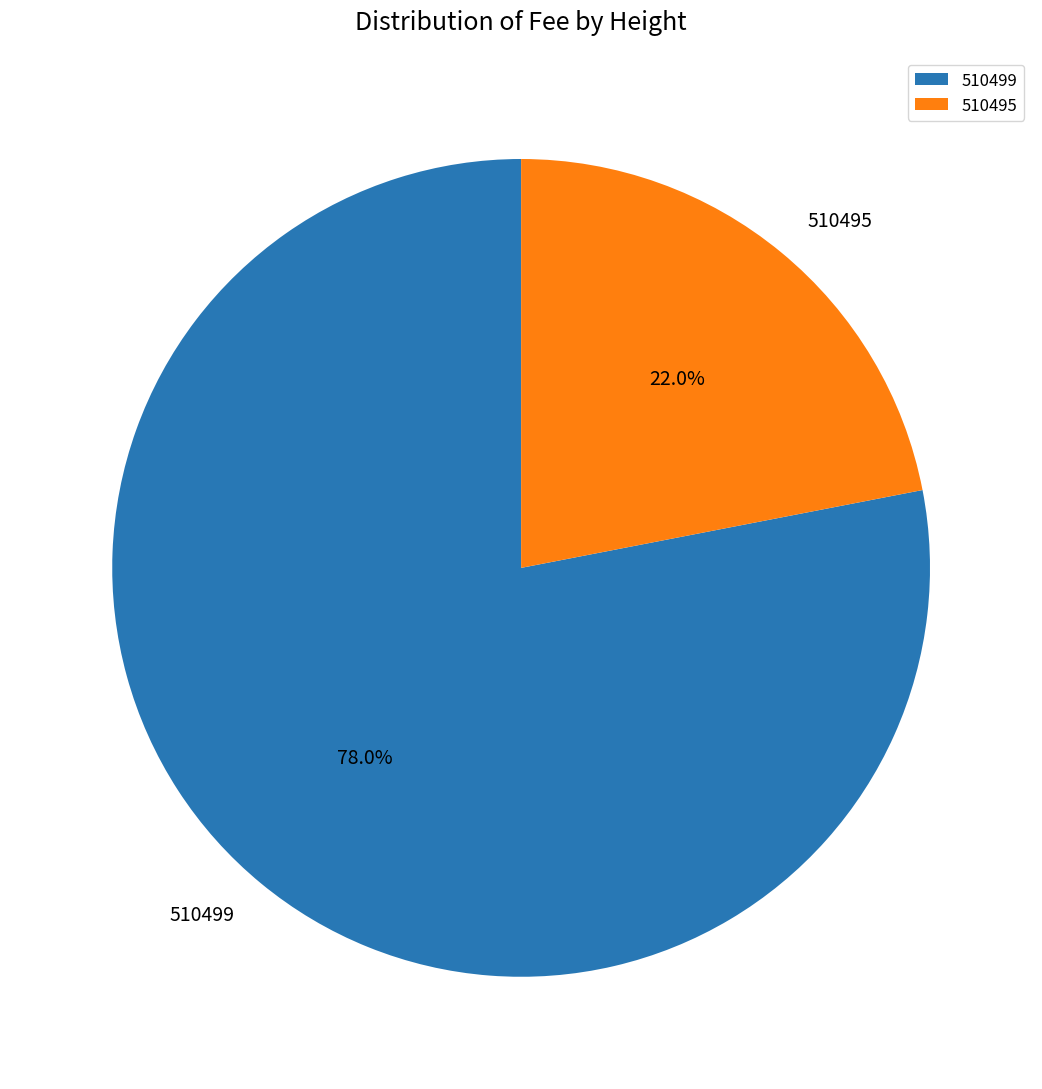

Rank the categories by value from highest to lowest.

510499, 510495